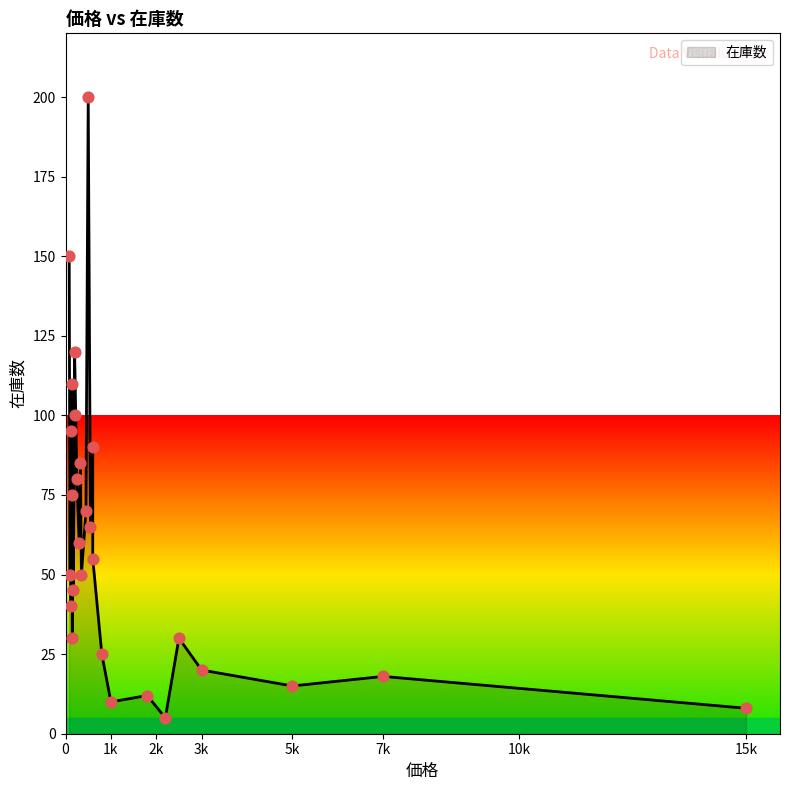

Which has a higher value, 80 or 110?

80